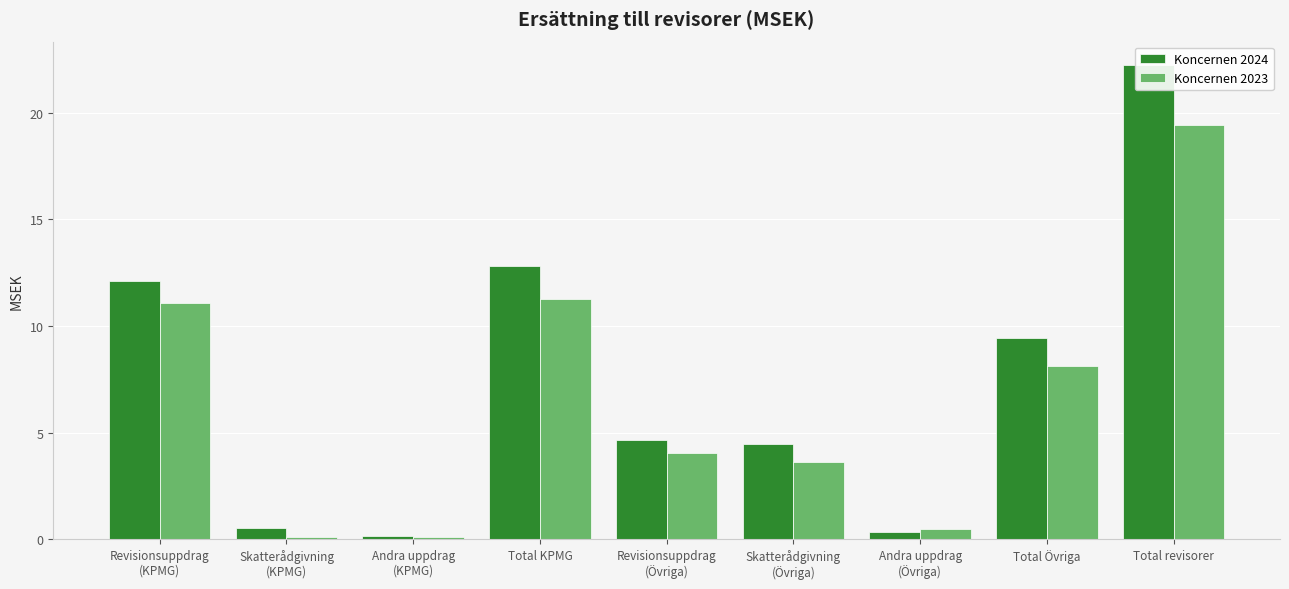

What is the approximate value of Koncernen 2024 at Revisionsuppdrag
(Övriga)?

4.6